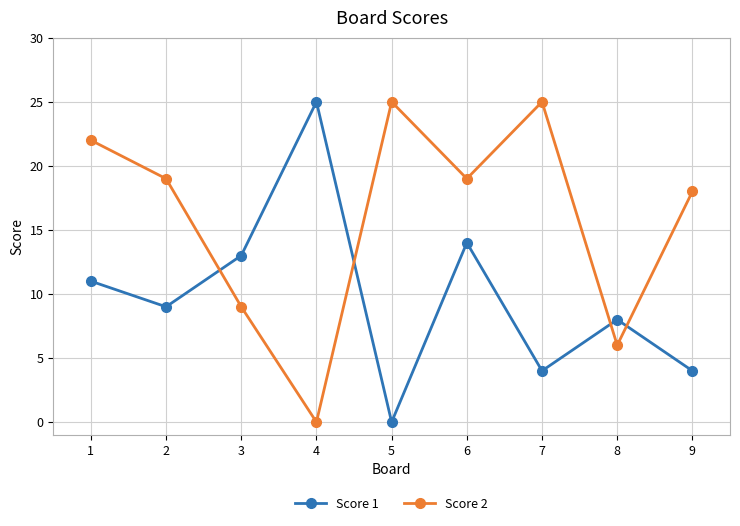

Where is the first local minimum for Score 2?

4